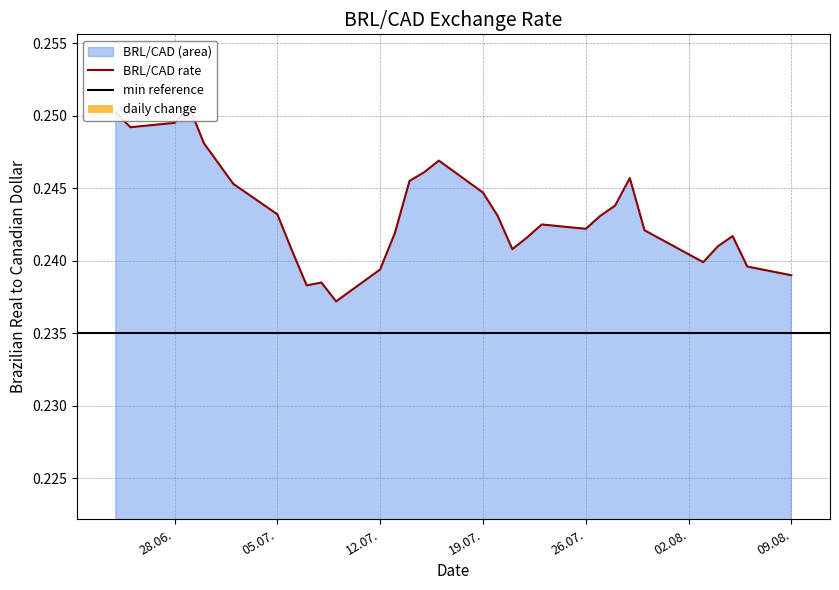

Are the bars grouped side by side (vs. stacked)?

No